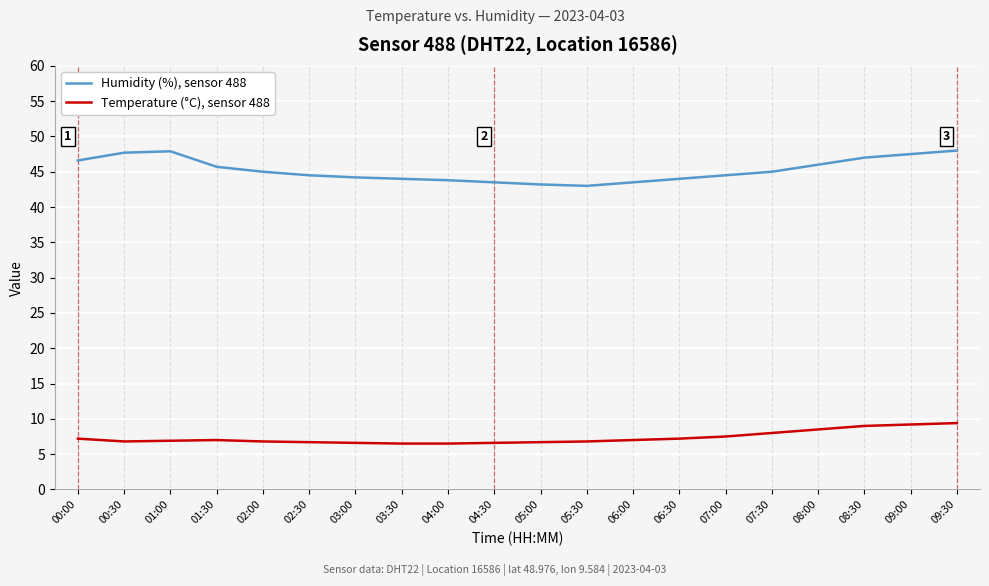

Which series has the largest total across all categories?

Humidity (%), sensor 488